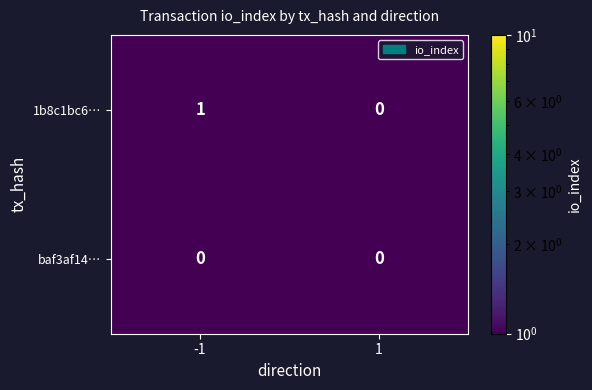

What is the smallest value displayed?

0